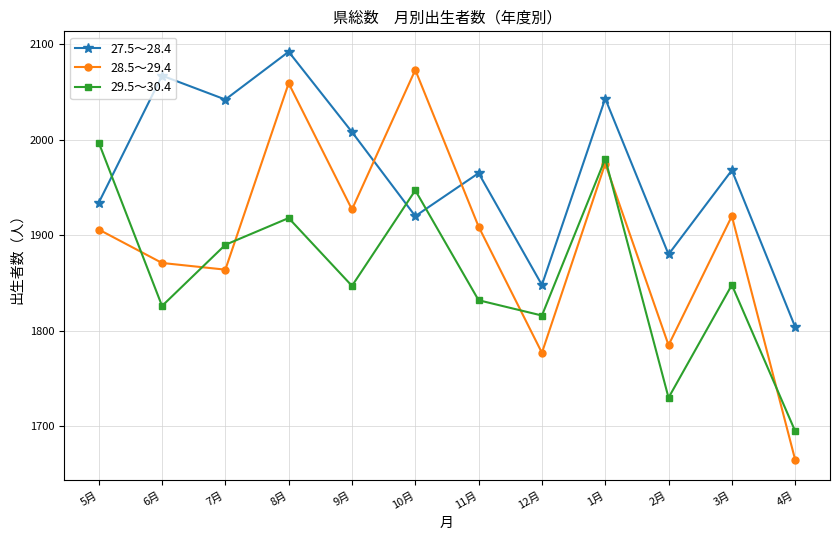

Where is the first local maximum for 27.5～28.4?

6月